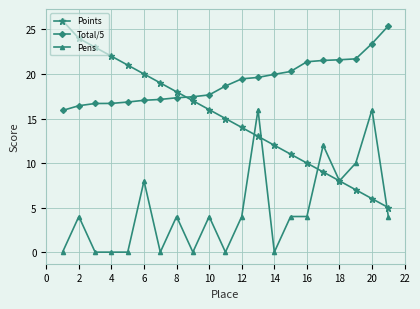

How many lines are shown in the chart?

3